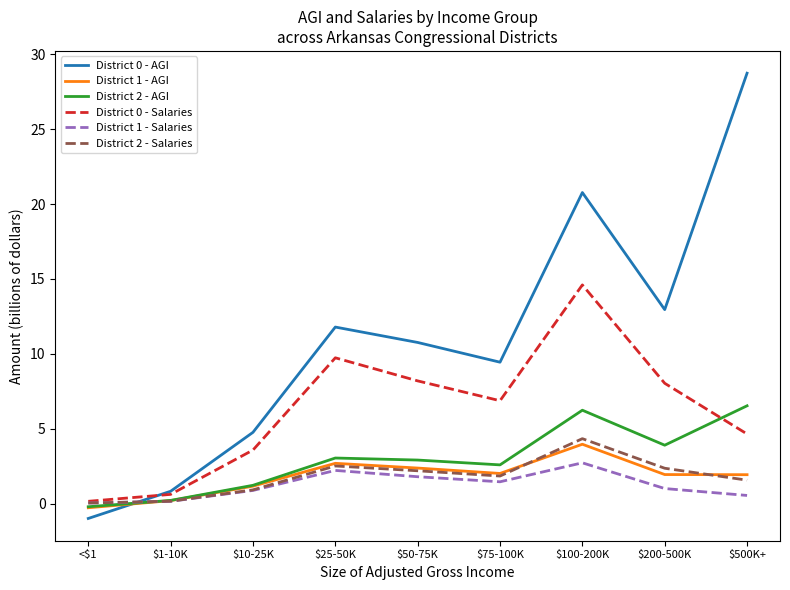

What is the difference between the second highest and minimum values in the District 0 - Salaries series?

9.6